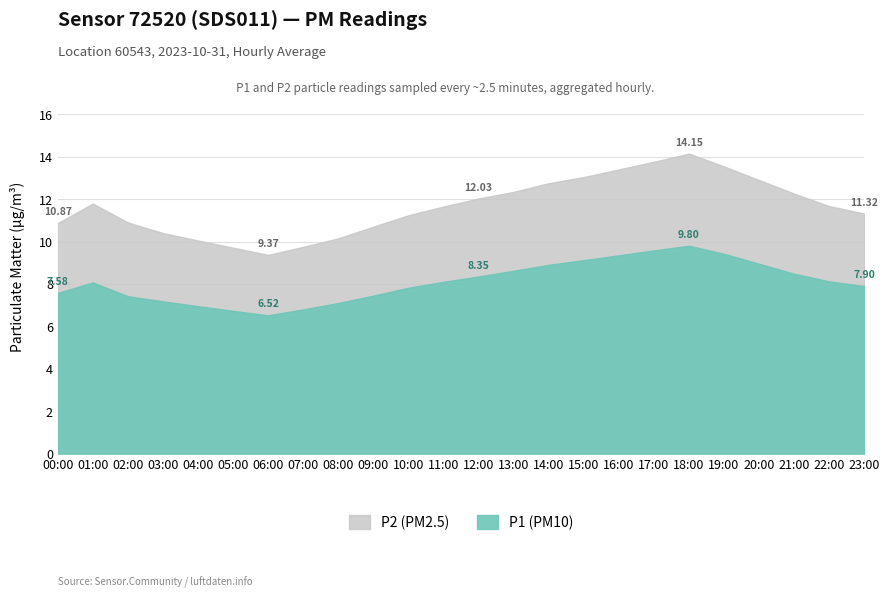

True or false: P1 has more than 2 interior local peaks.

False